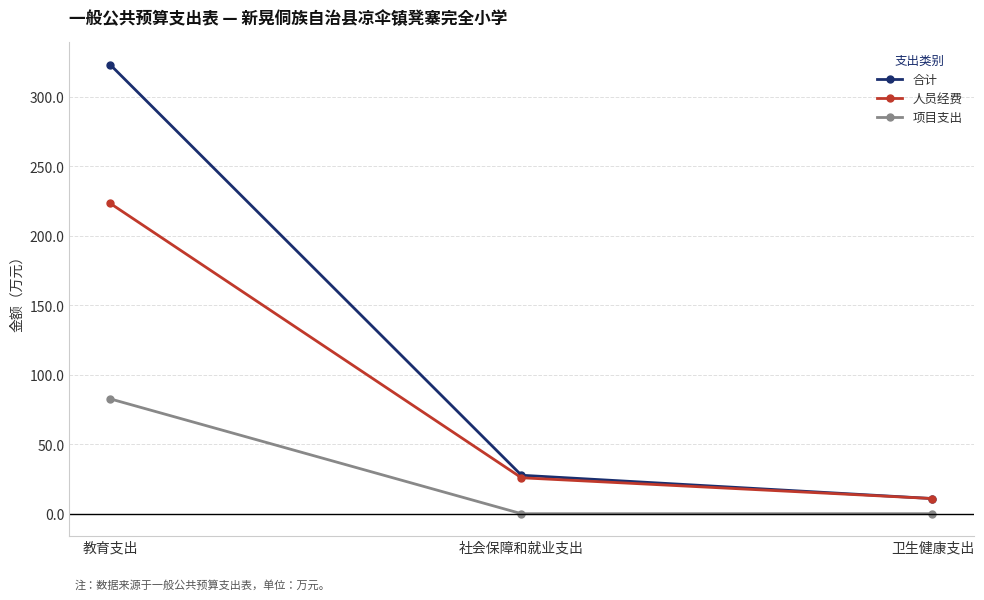

What is the total value across all series at 社会保障和就业支出?

53.5